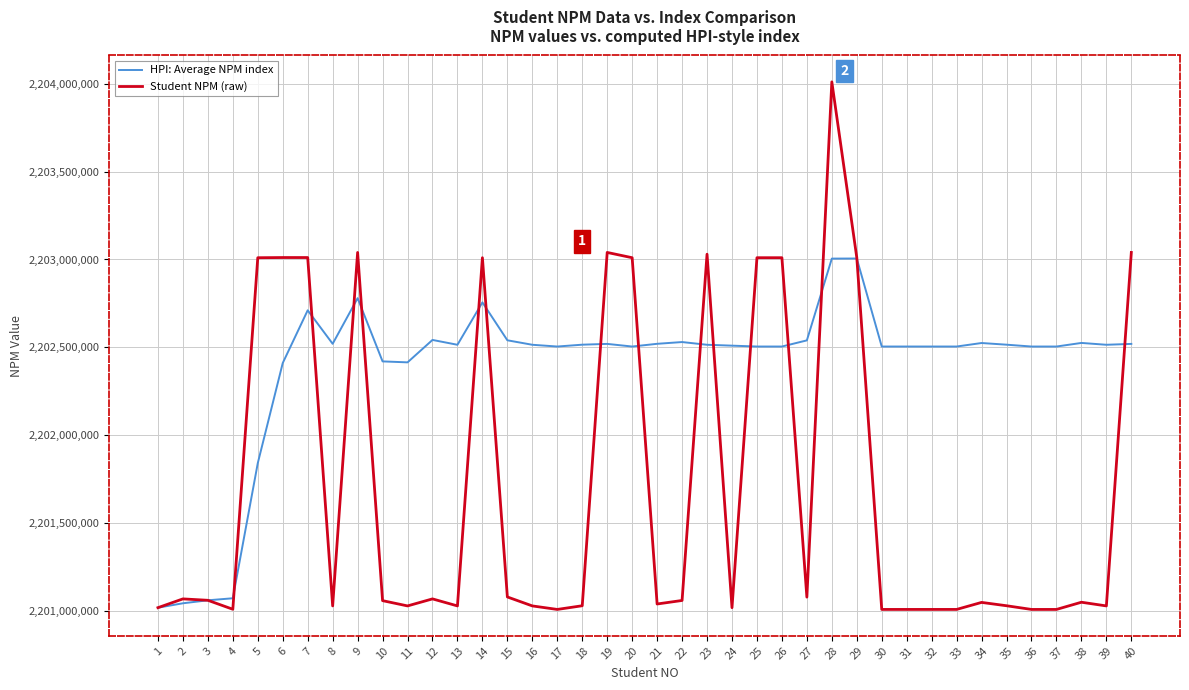

What is the difference between the highest and lowest values at 9?

260000